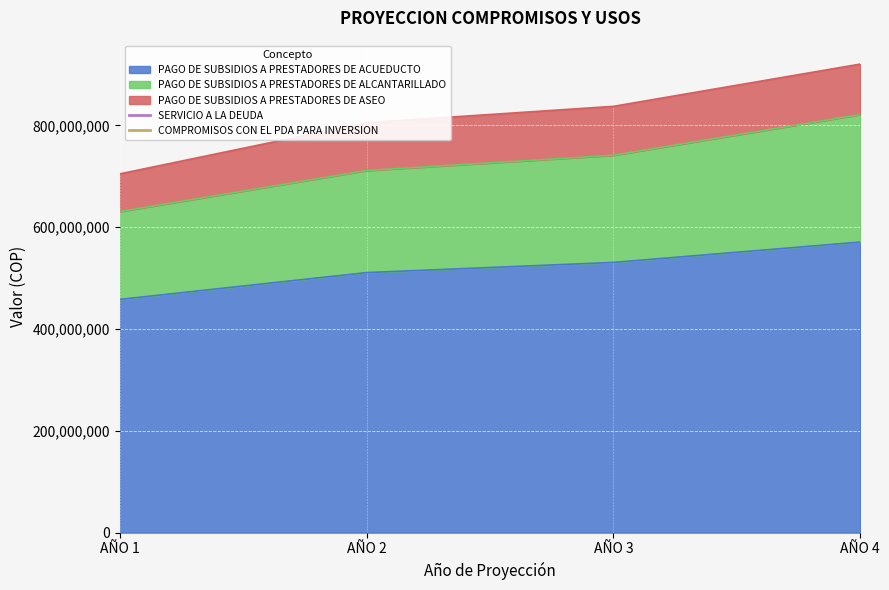

Is the value of PAGO DE SUBSIDIOS A PRESTADORES DE ALCANTARILLADO at AÑO 1 greater than the value of PAGO DE SUBSIDIOS A PRESTADORES DE ASEO at AÑO 1?

Yes